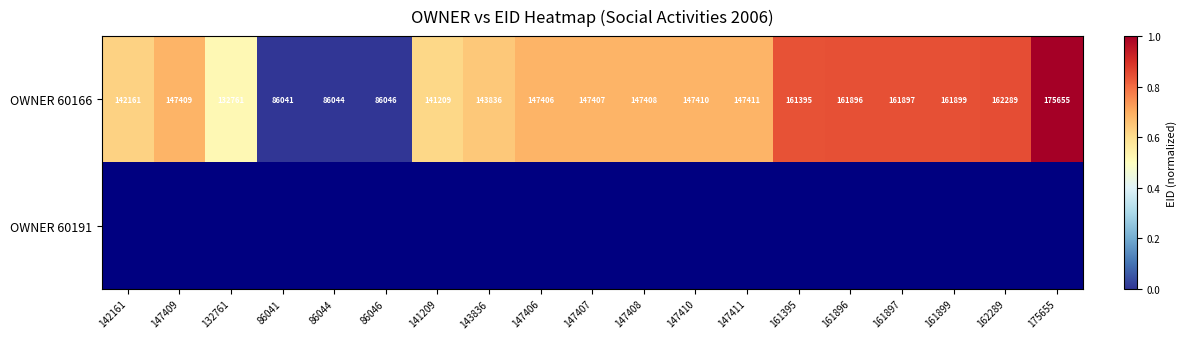

What is the spread (max minus min) of values at 161896?

0.8